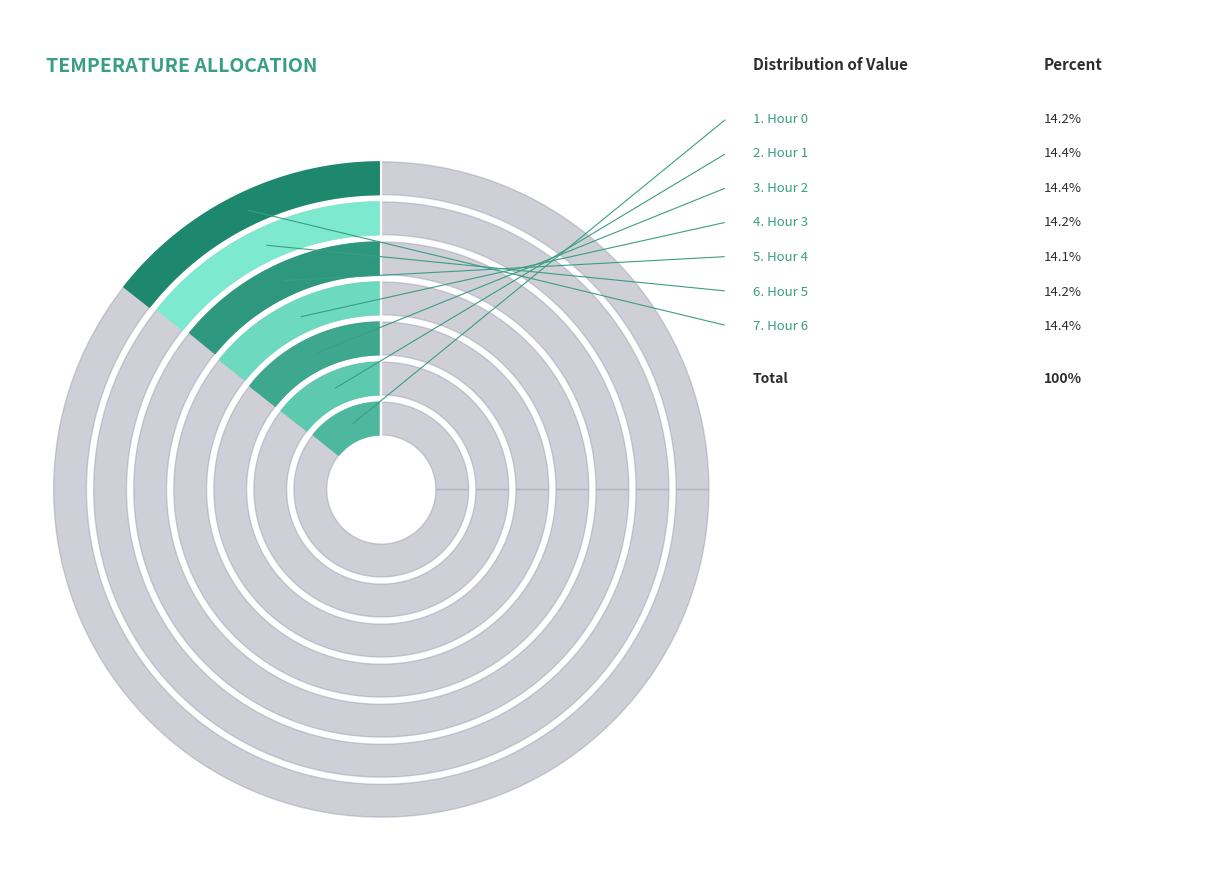

True or false: Hour 6 accounts for 14% of the total.

True